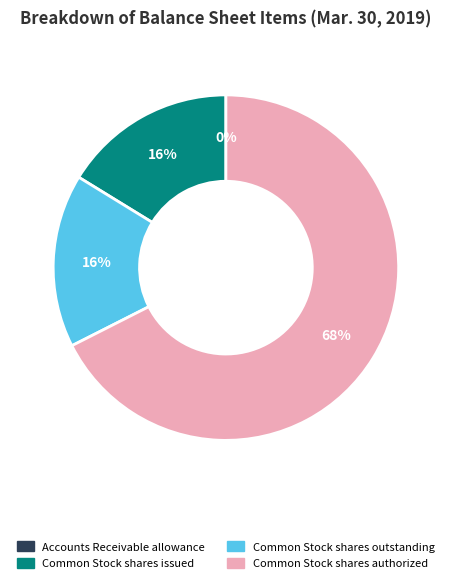

Which category accounts for the majority?

Common Stock shares authorized